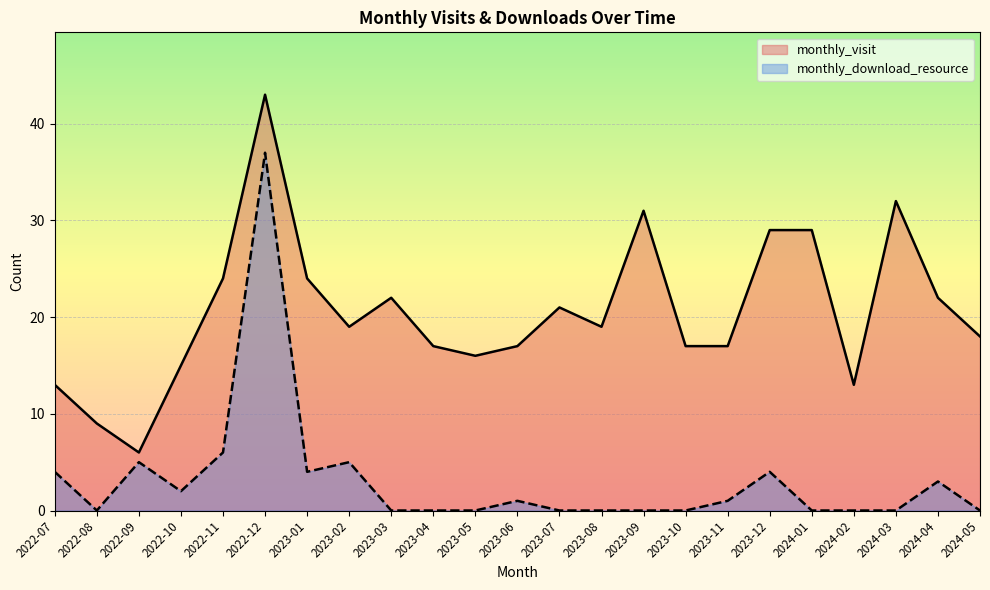

True or false: monthly_download_resource has more than 2 interior local peaks.

True